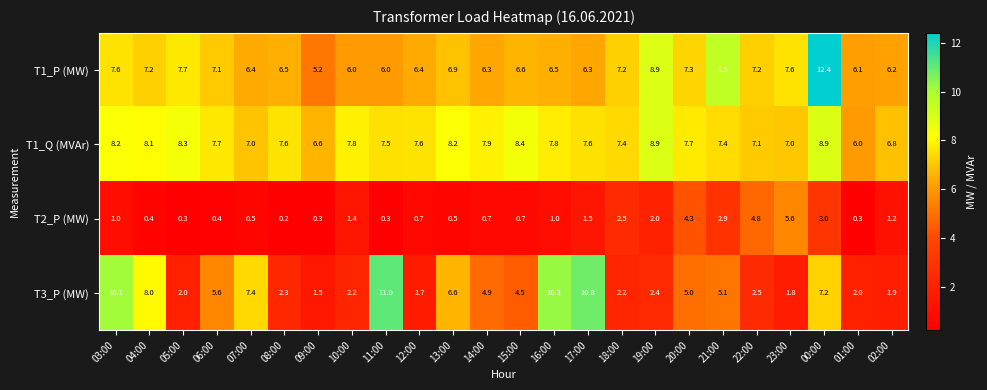

At which category is the sum across all series the highest?

00:00